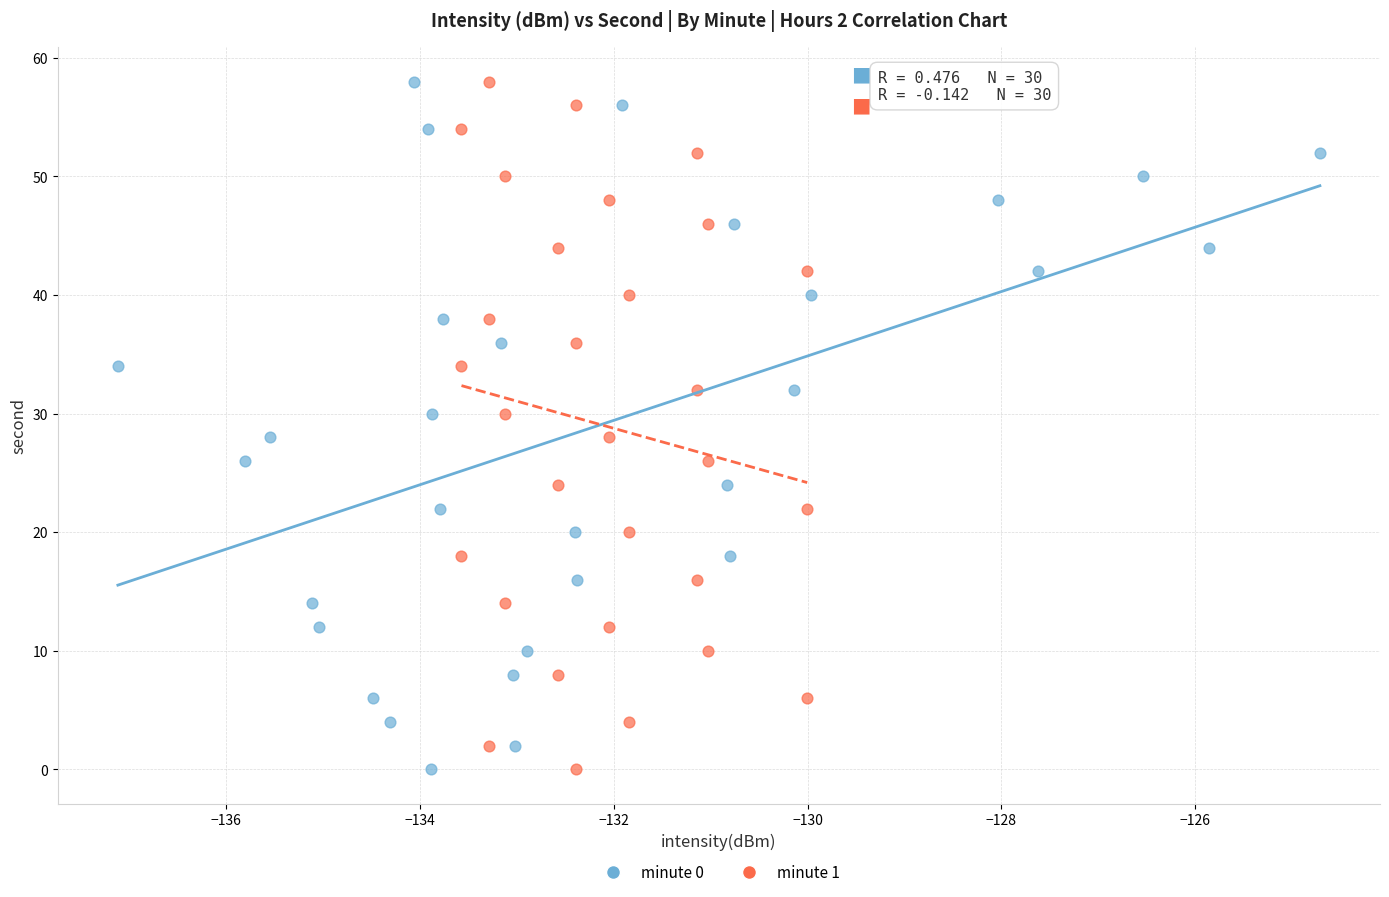

What are all the series names shown in the legend?

minute 0, minute 1